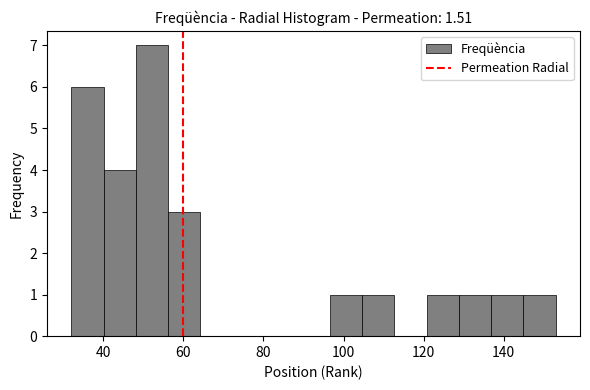

Reading left to right, list every bar in this chart as the range it spans on the x-axis followed by its height. Neither the bar edges nor the heights are printed on the chart, so give them approximately, as read against the axes.

32 to 40: 6
40 to 48: 4
48 to 56: 7
56 to 64: 3
64 to 72: 0
72 to 80: 0
80 to 88: 0
88 to 96: 0
96 to 104: 1
104 to 112: 1
112 to 120: 0
120 to 128: 1
128 to 136: 1
136 to 144: 1
144 to 154: 1